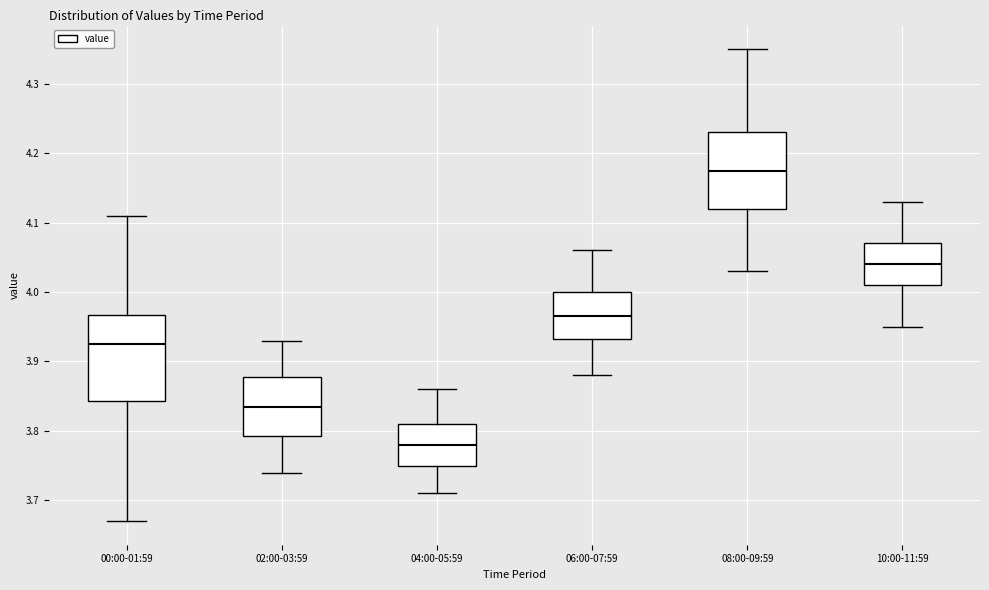

Where does the upper whisker of the box for 08:00-09:59 end on the y-axis? The values are not printed on the chart, so give them approximately, as read against the axis.

4.35